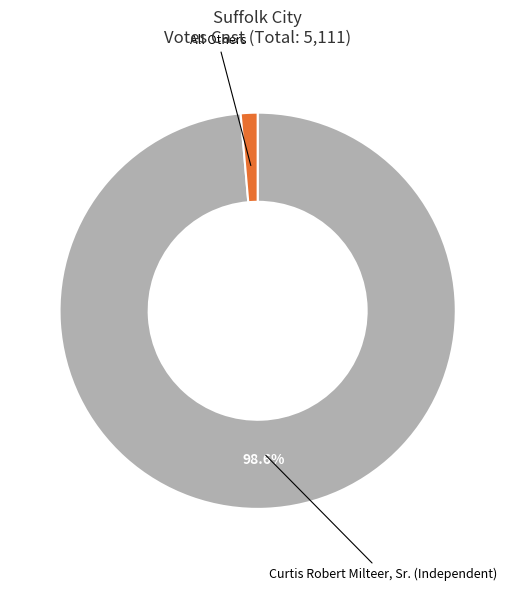

To the nearest percent, what percentage of the pie is All Others?

1%